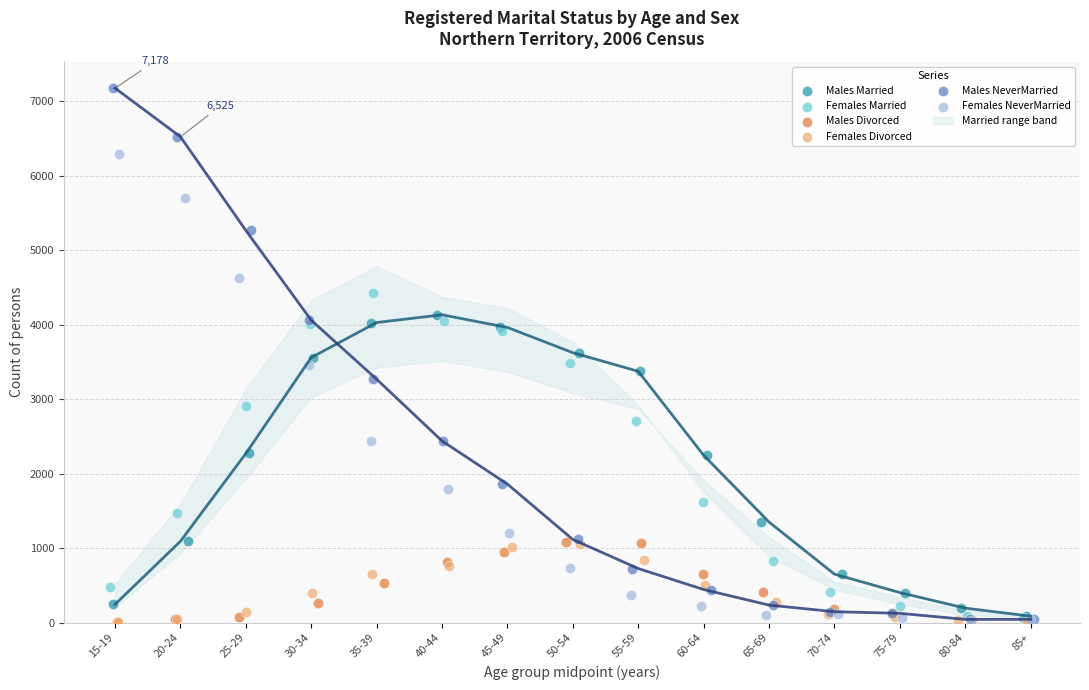

Which series contains the highest Y value?

Males NeverMarried